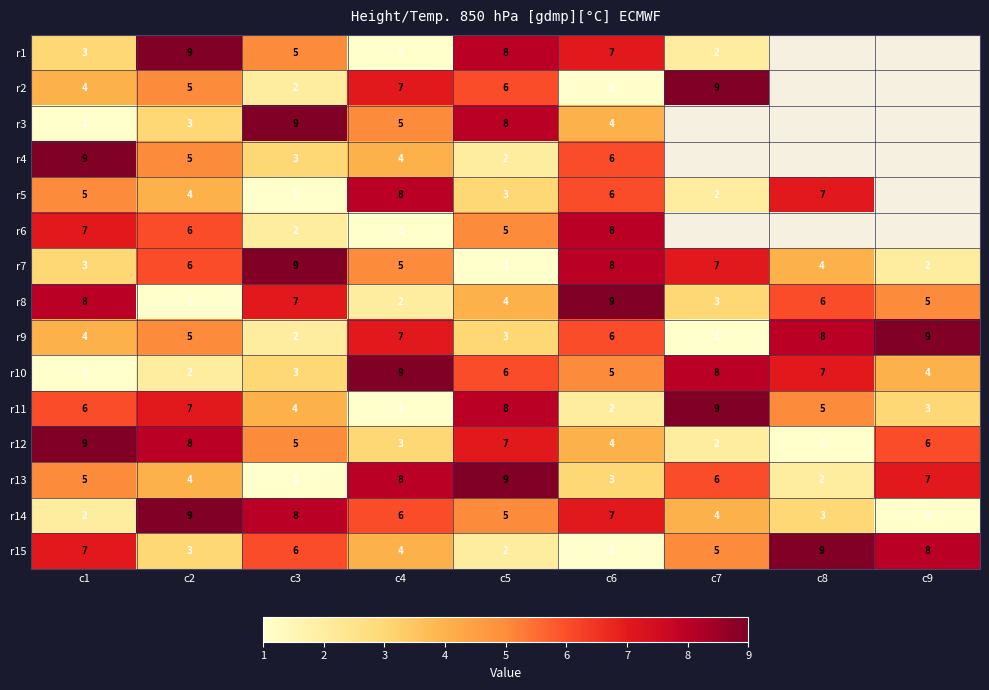

Which category has the highest value in the r11 series?

c7